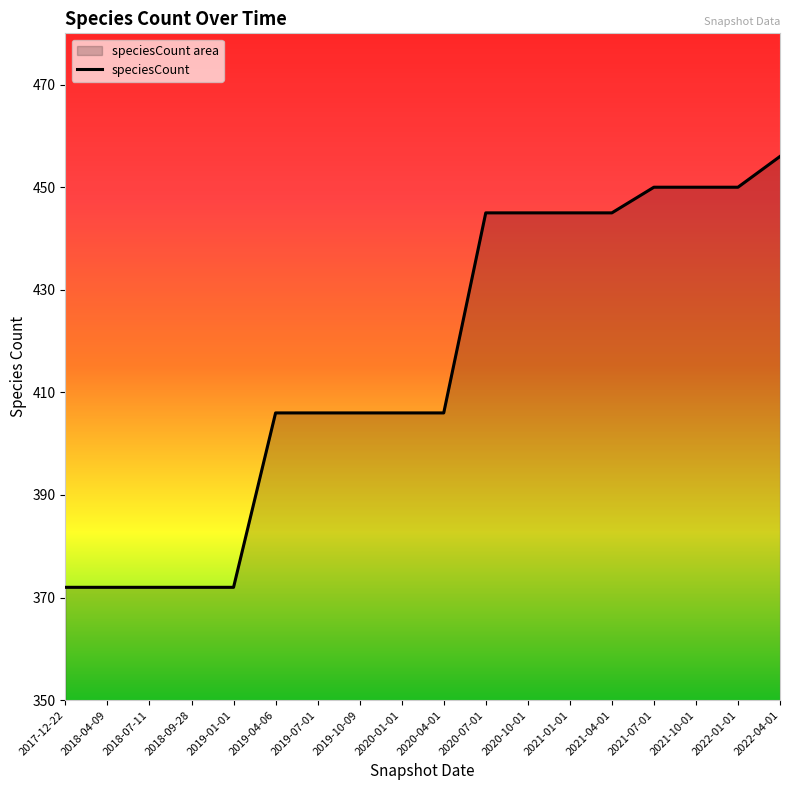

At which label does the data first exceed 406?

2020-07-01